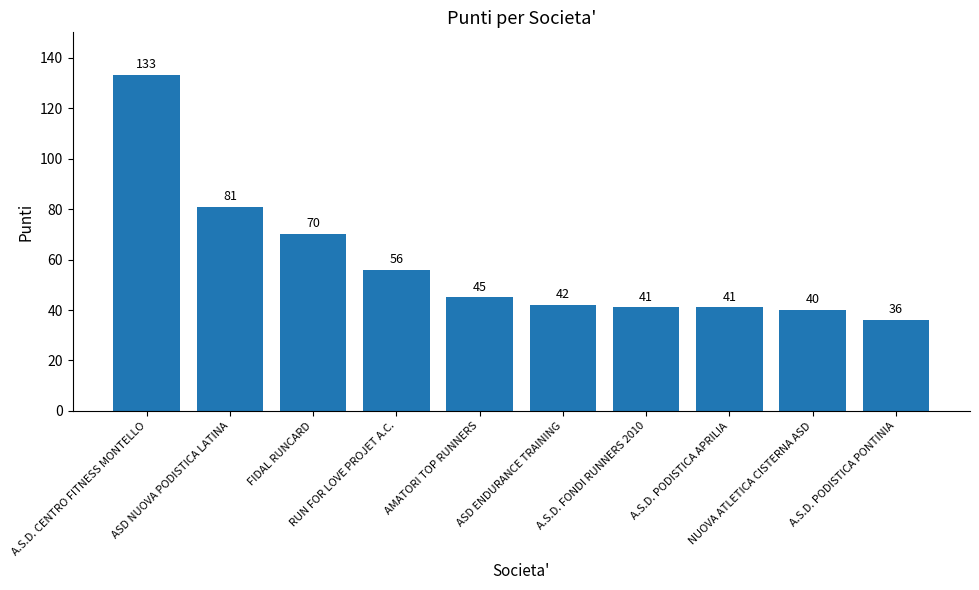

Which category has the lowest value across all series?

A.S.D. PODISTICA PONTINIA